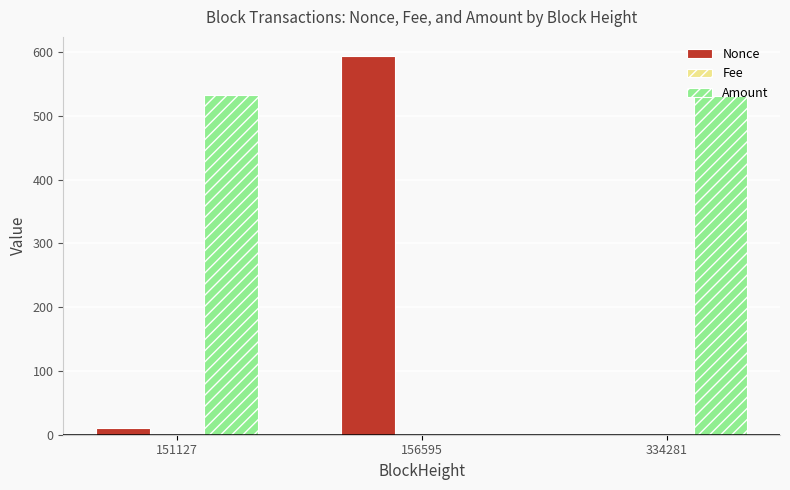

Is it true that Nonce equals 594.0 at 156595?

True